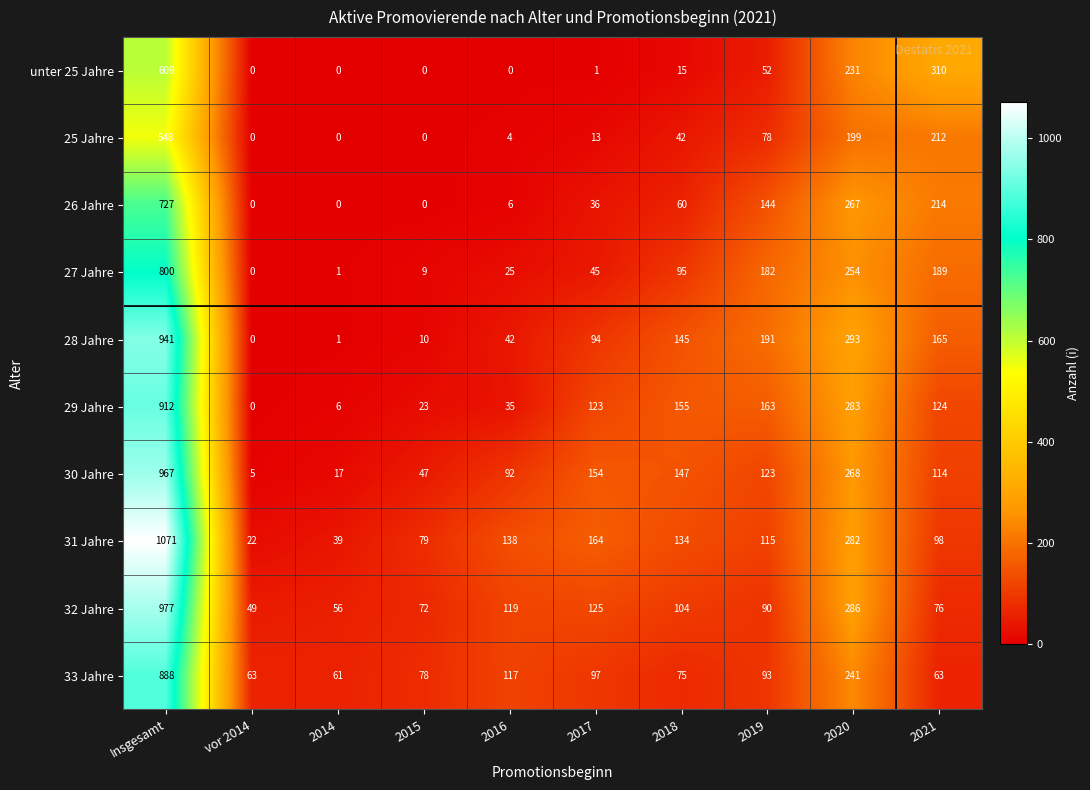

What is the spread (max minus min) of values at Insgesamt?

523